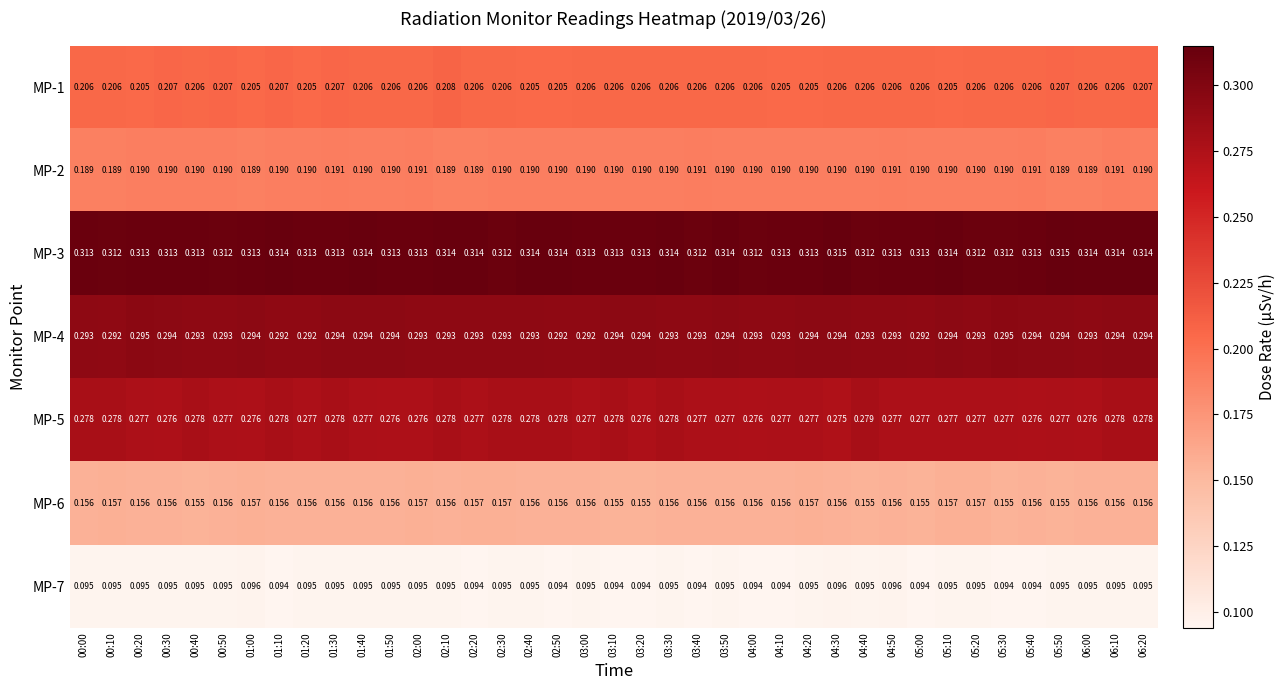

Is the value of MP-6 at 05:20 greater than the value of MP-7 at 05:40?

Yes